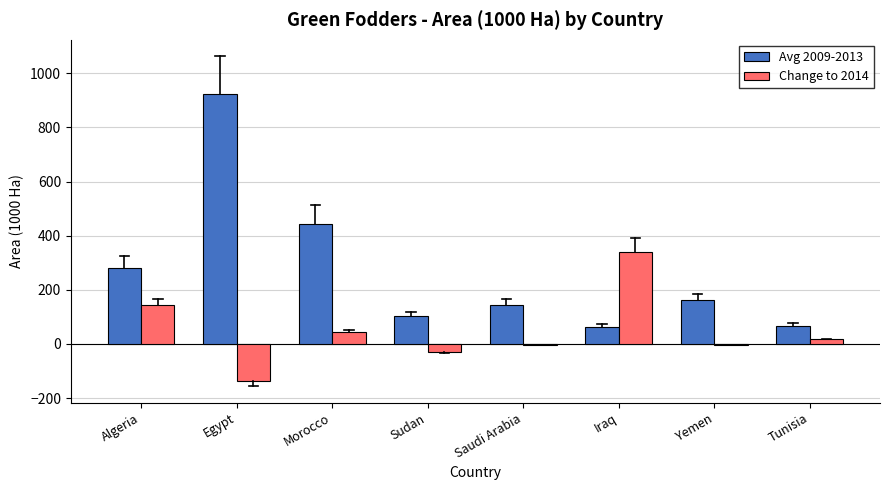

What is the sum of all Change to 2014 values?

373.8